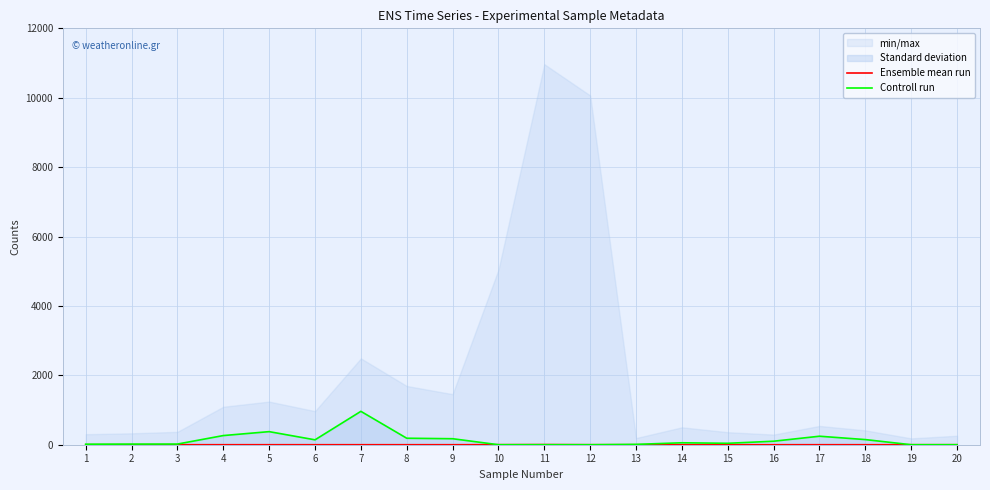

How many interior local valleys does the Controll run series have?

2